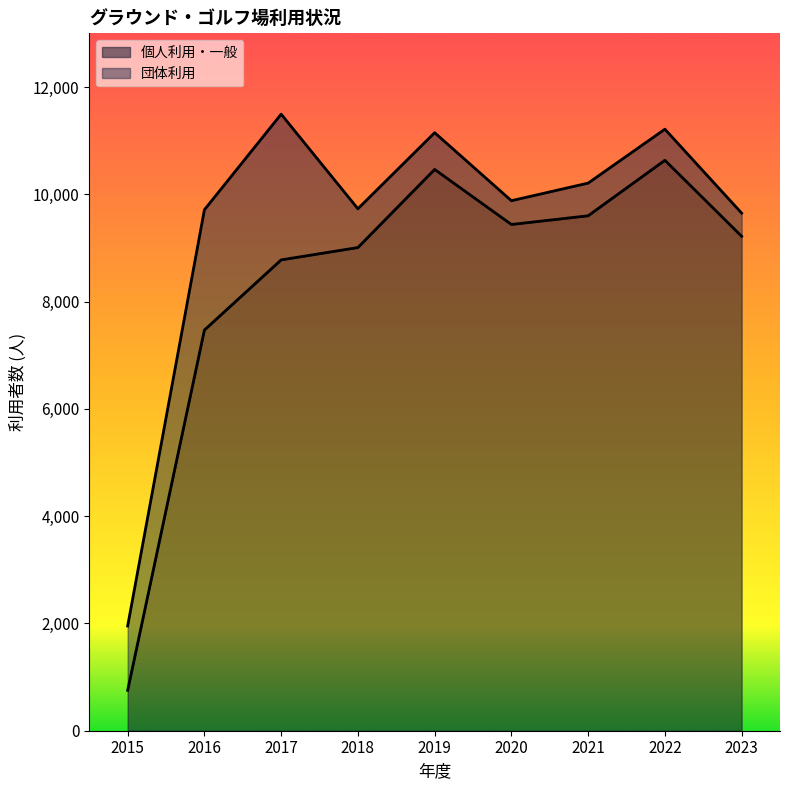

How many categories are shown in the chart?

9